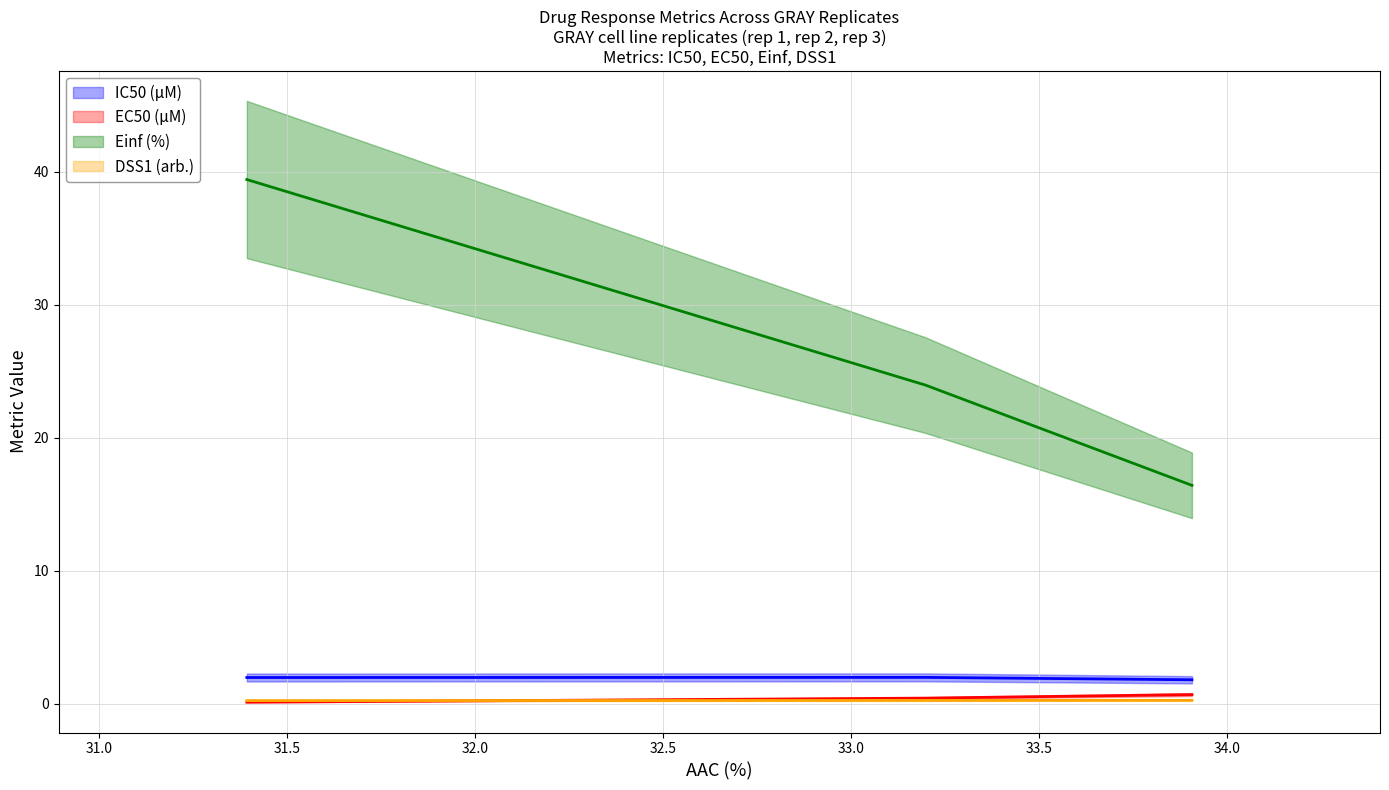

What is the sum of the EC50 (µM) values at GRAY rep 2 and GRAY rep 3?

0.6